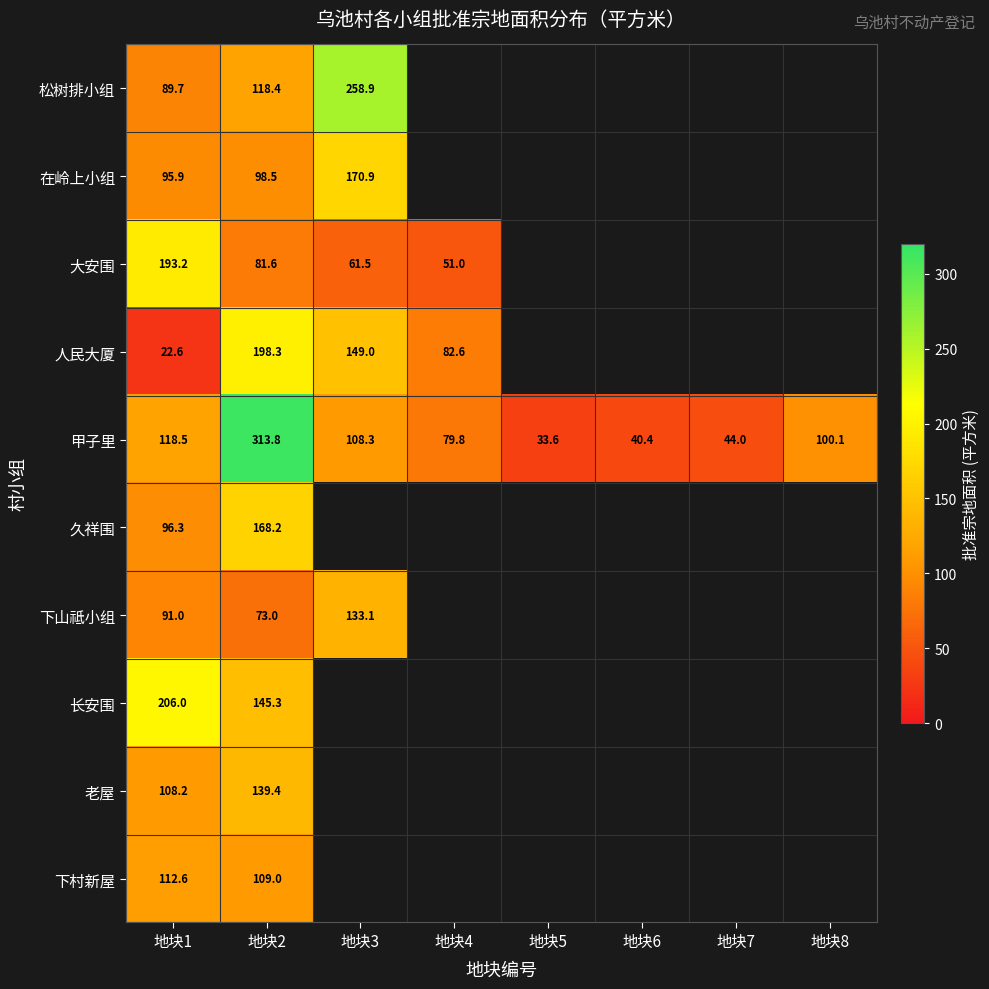

At how many categories does at least one series exceed 248?

2